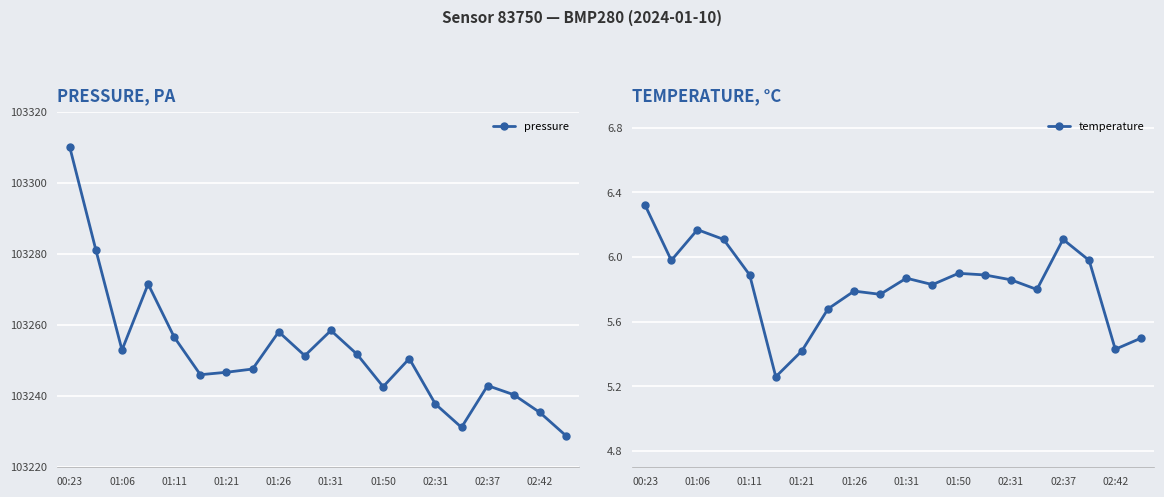

The pressure series shows 103237.8 at 02:31. True or false?

True